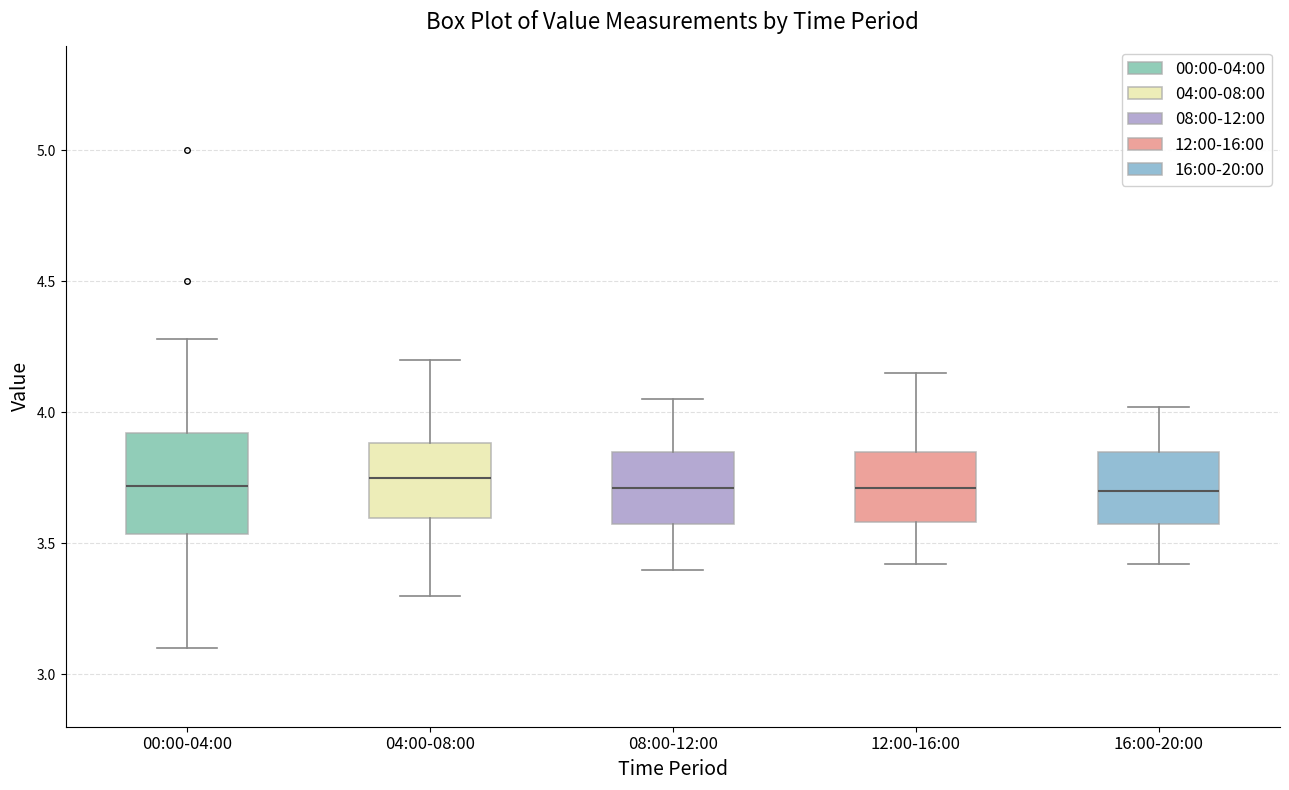

Reading left to right, read every box against the y-axis: the position of its median line, the range the box covers, and the ends of its whiskers. The values are not printed on the chart, so give them approximately, as read against the axis.

00:00-04:00: median 3.70, box 3.55 to 3.90, whiskers 3.10 to 4.30
04:00-08:00: median 3.75, box 3.60 to 3.90, whiskers 3.30 to 4.20
08:00-12:00: median 3.70, box 3.55 to 3.85, whiskers 3.40 to 4.05
12:00-16:00: median 3.70, box 3.60 to 3.85, whiskers 3.40 to 4.15
16:00-20:00: median 3.70, box 3.55 to 3.85, whiskers 3.40 to 4.00